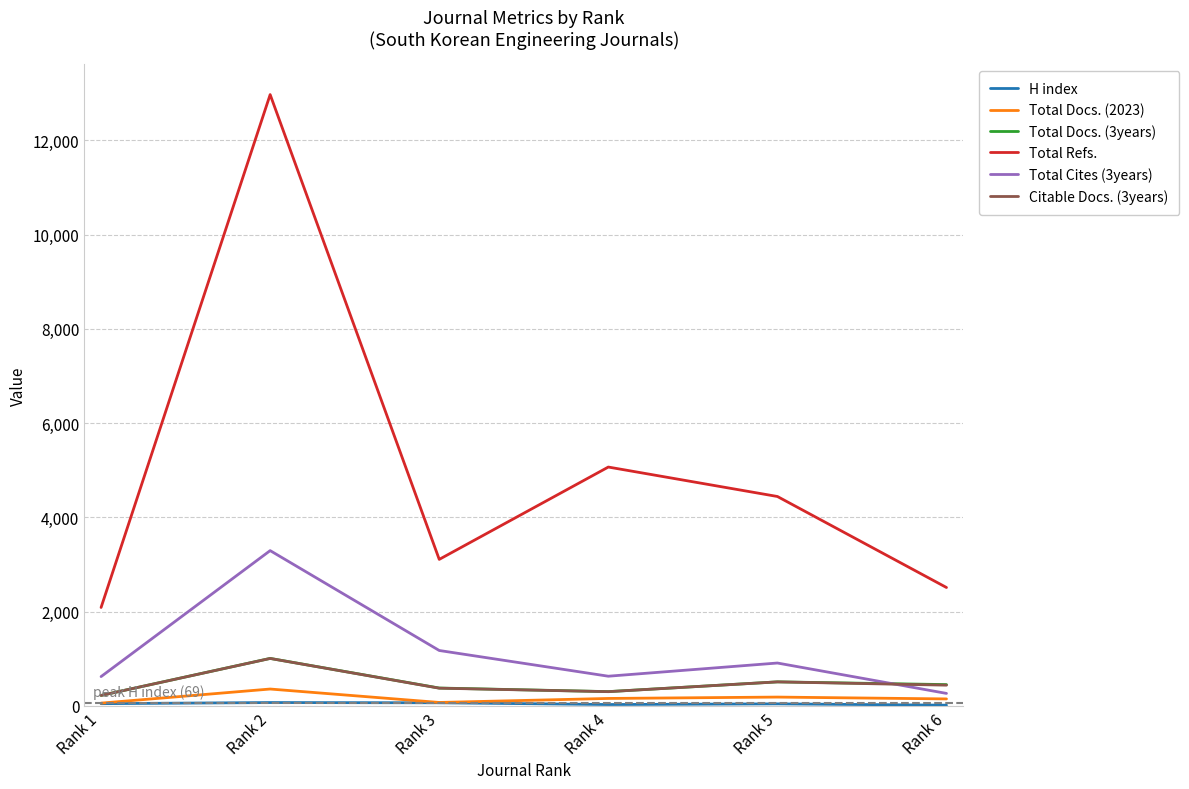

Is the value of Total Refs. at Rank 2 greater than the value of Total Docs. (3years) at Rank 3?

Yes